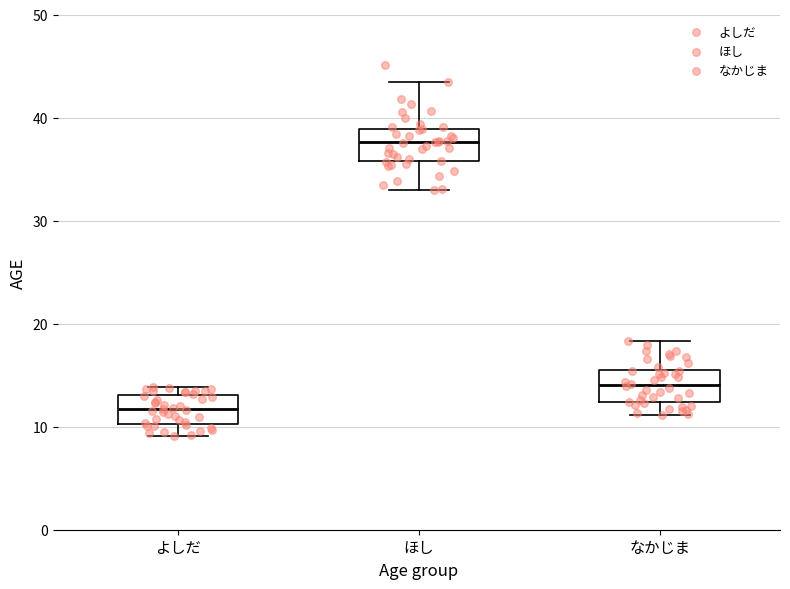

Where is the lower edge of the box for ほし on the y-axis? The values are not printed on the chart, so give them approximately, as read against the axis.

36